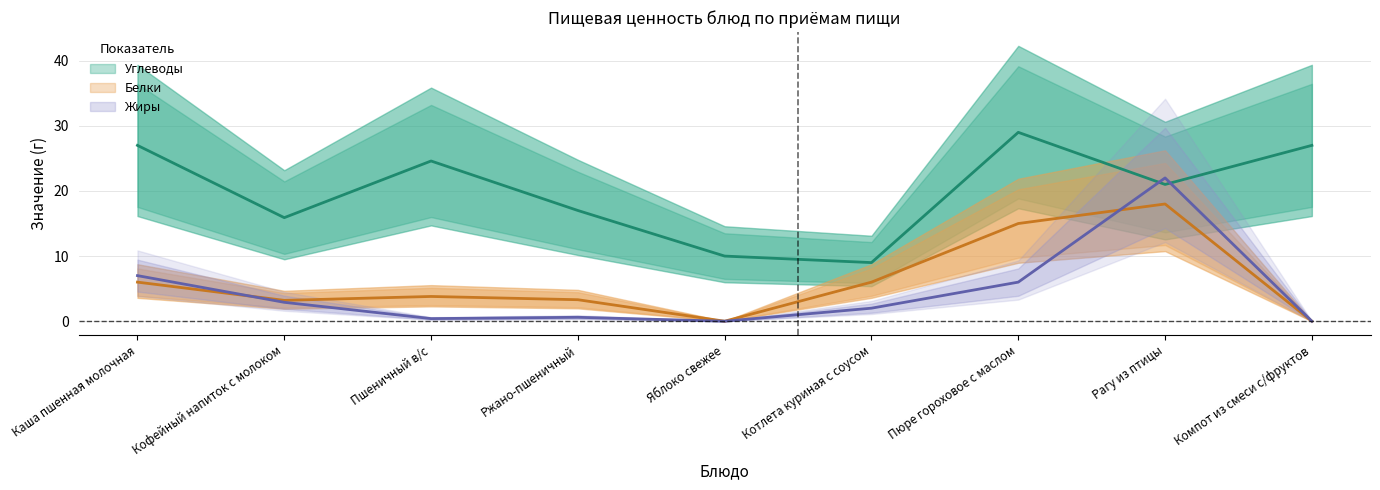

How many interior local peaks does the Белки series have?

2